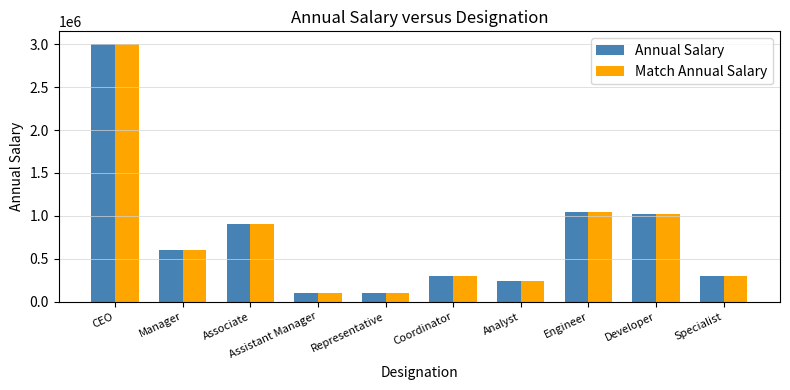

Is it true that Match Annual Salary equals 300000 at Coordinator?

True